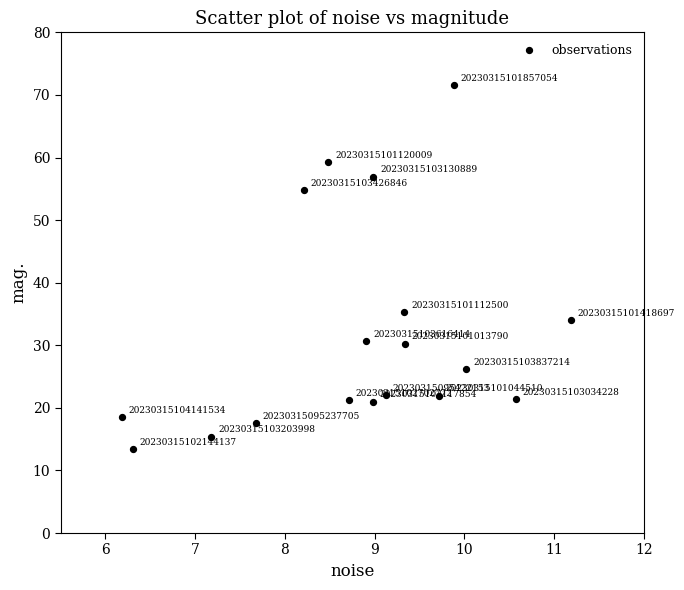

What Y value in the scatter plot is closest to 42?

35.3